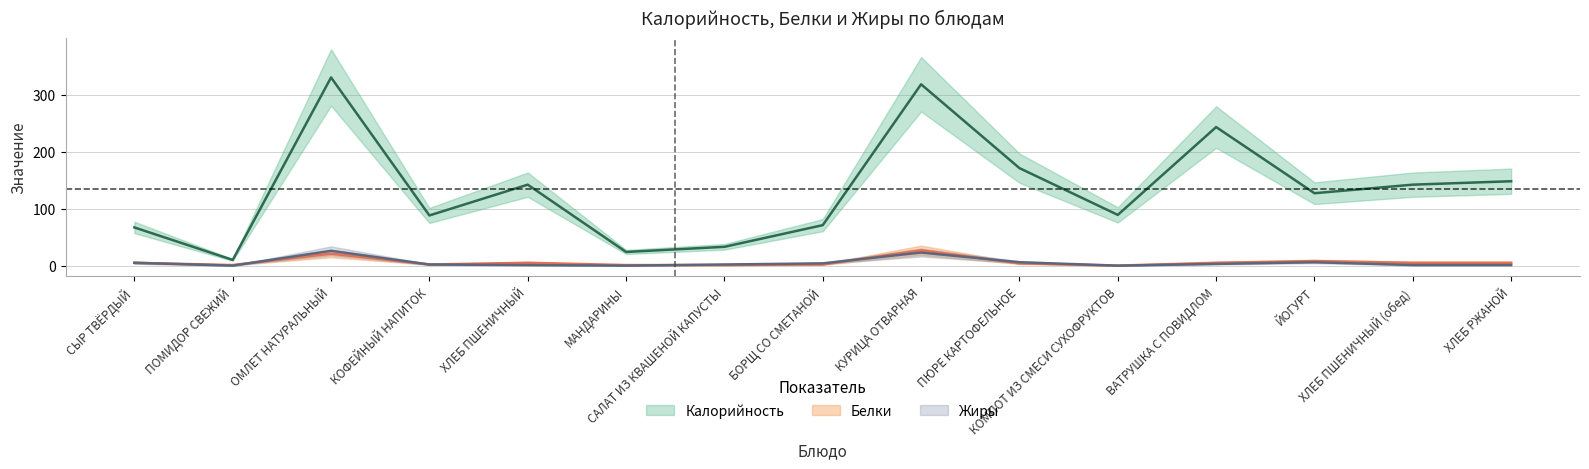

What is the difference between the highest and lowest values at БОРЩ СО СМЕТАНОЙ?

69